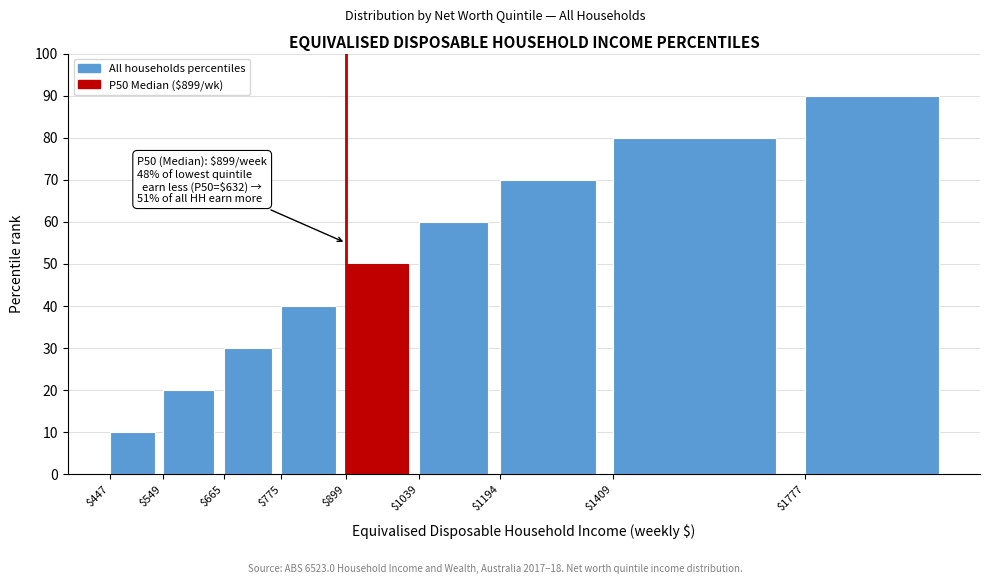

Reading left to right, transcribe all the data shown in this chart.

10	20	30	40	50	60	70	80	90